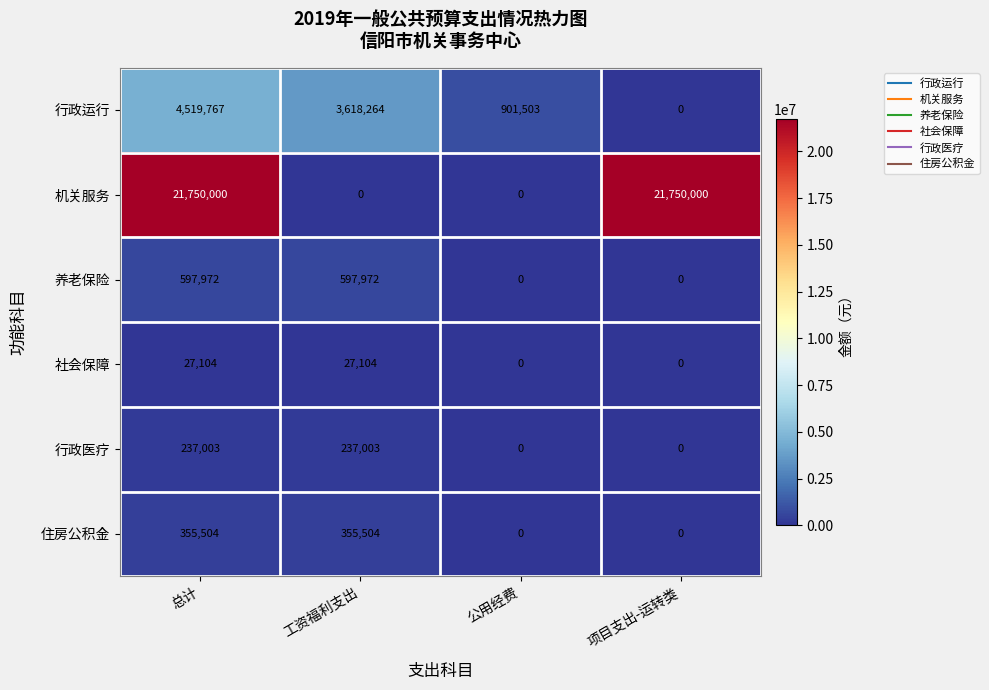

How many positive values does the 机关服务 series have?

2